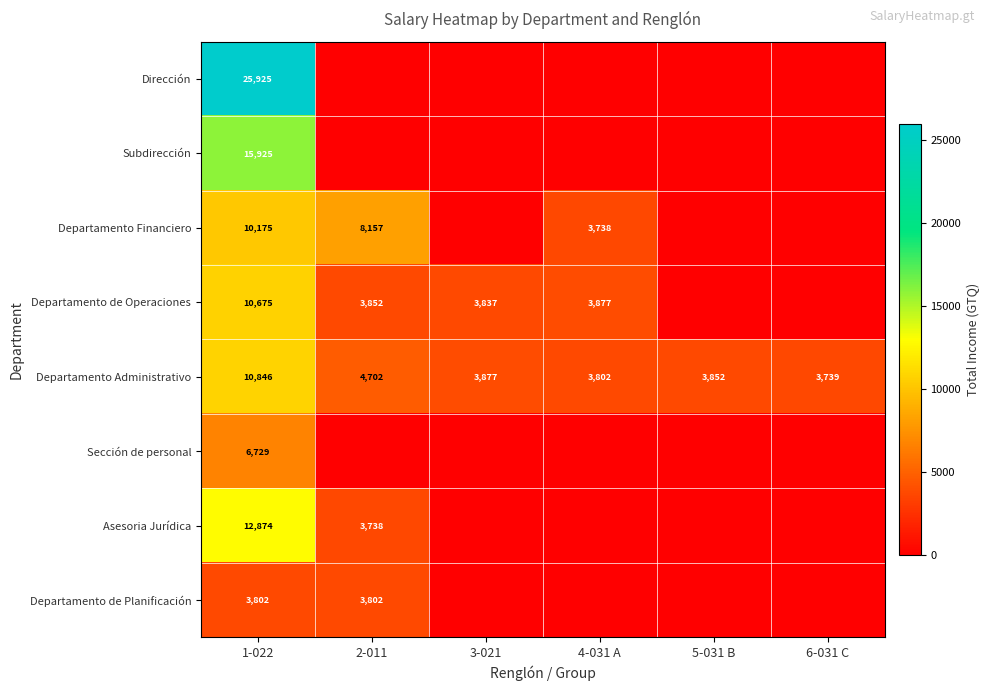

Which category has the lowest value across all series?

2-011